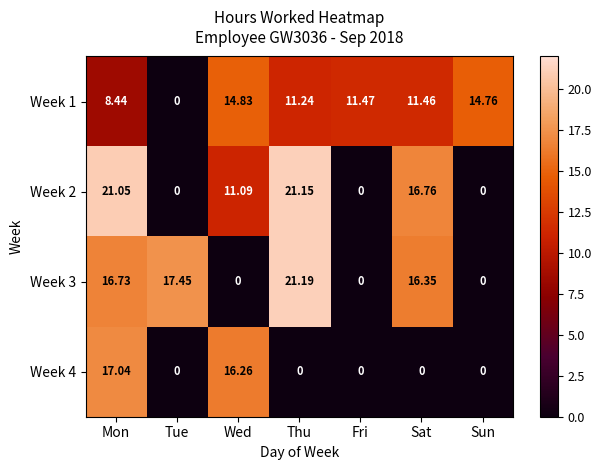

At which label is Week 1 closest to 7?

Mon